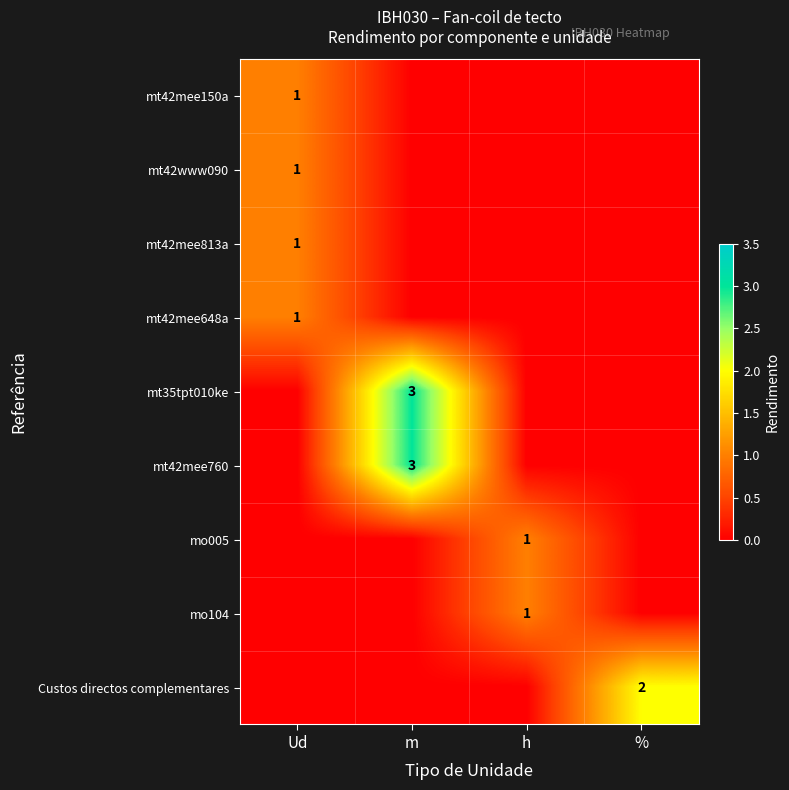

Is it true that mt42mee760 equals 3 at m?

True